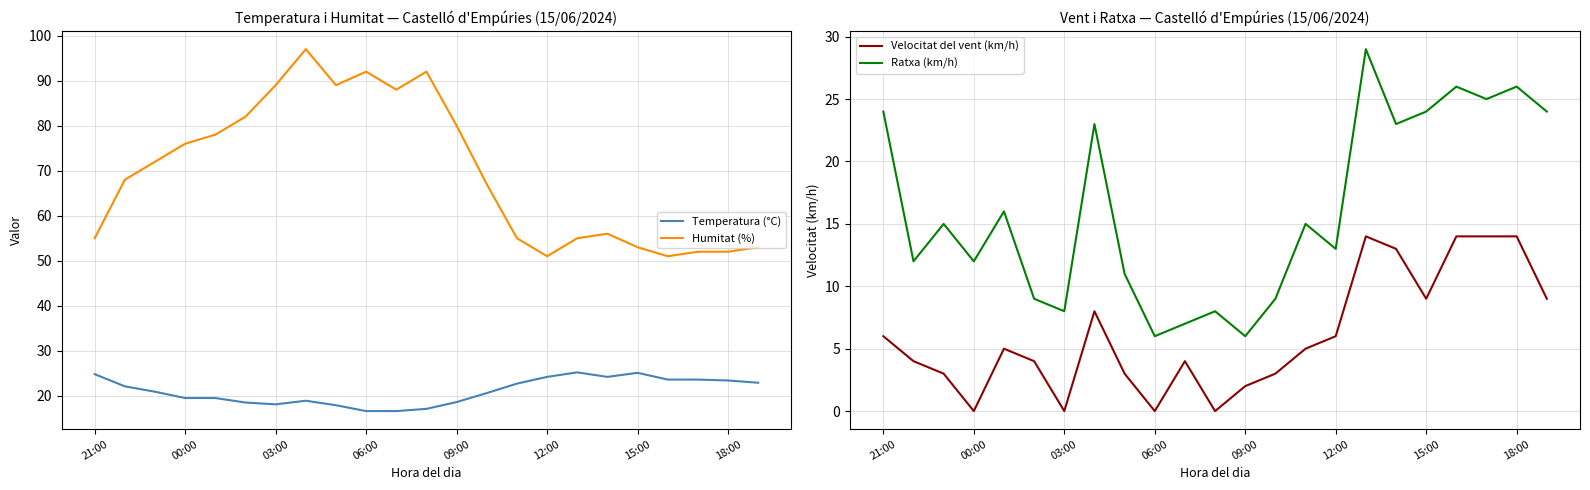

What is the value of the Humitat (%) point at the 5th from the left?

78.0